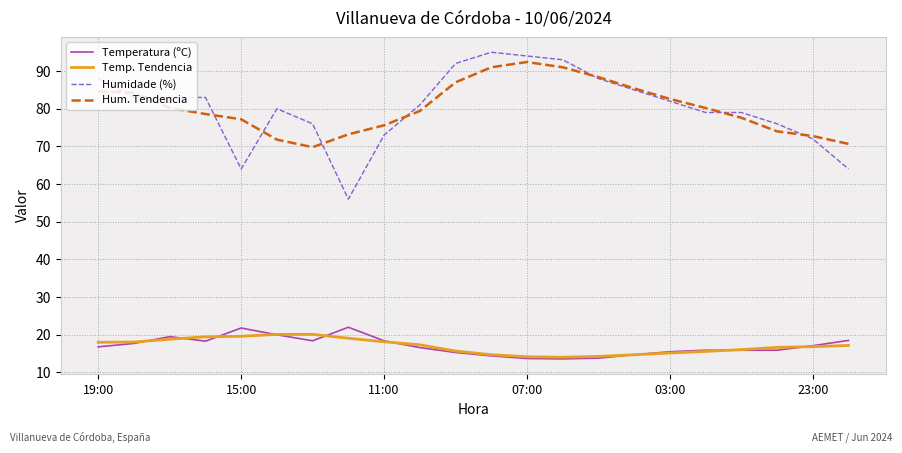

What are all the series names shown in the legend?

Temperatura (ºC), Temp. Tendencia, Humidade (%), Hum. Tendencia